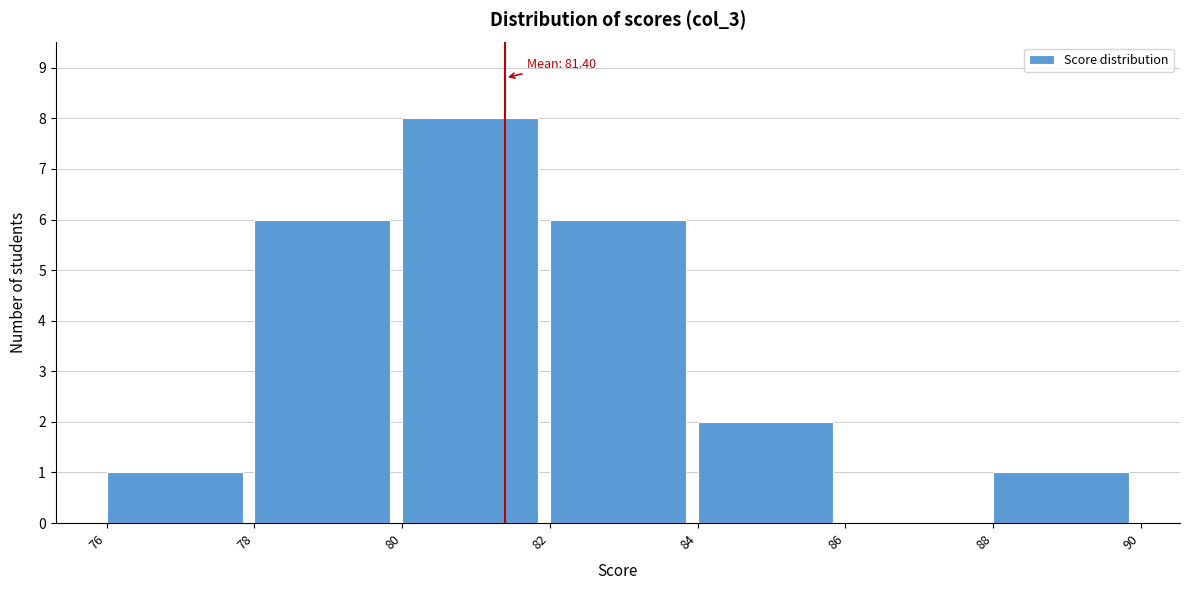

Which range on the x-axis has the tallest bar?

80 to 82